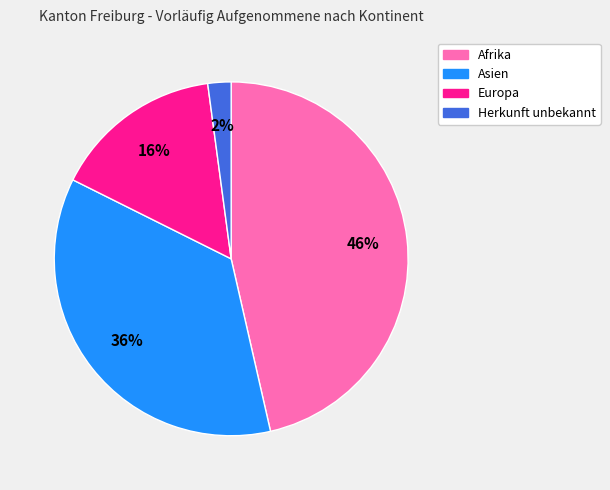

Which category has the biggest portion of the pie?

Afrika